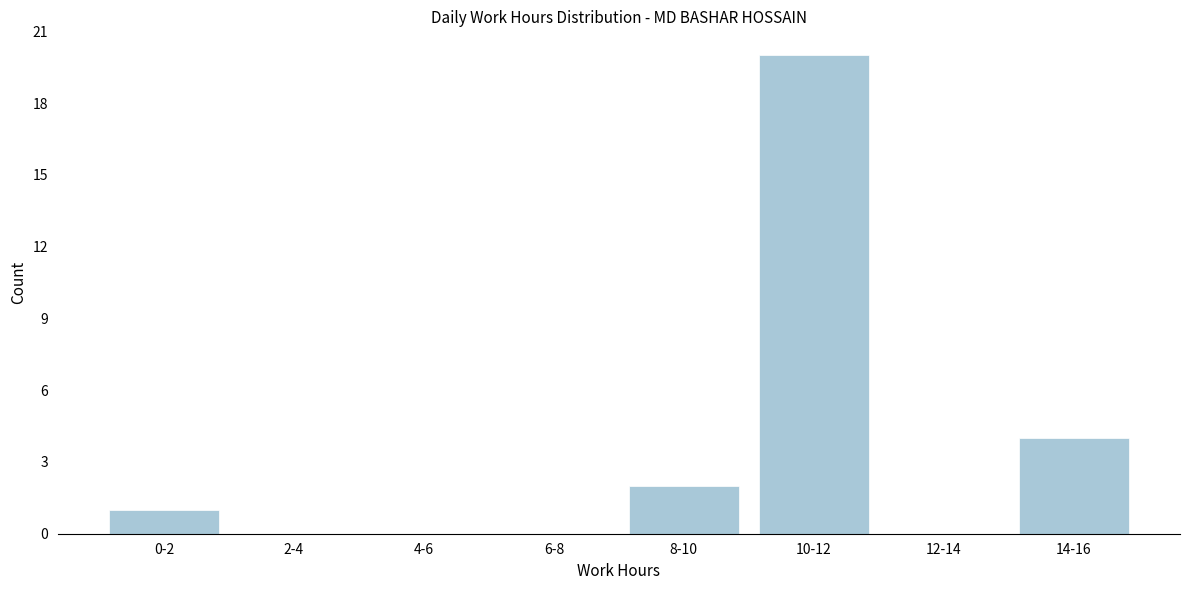

Reading left to right, extract all data points from this chart.

0-2=1	2-4=0	4-6=0	6-8=0	8-10=2	10-12=20	12-14=0	14-16=4